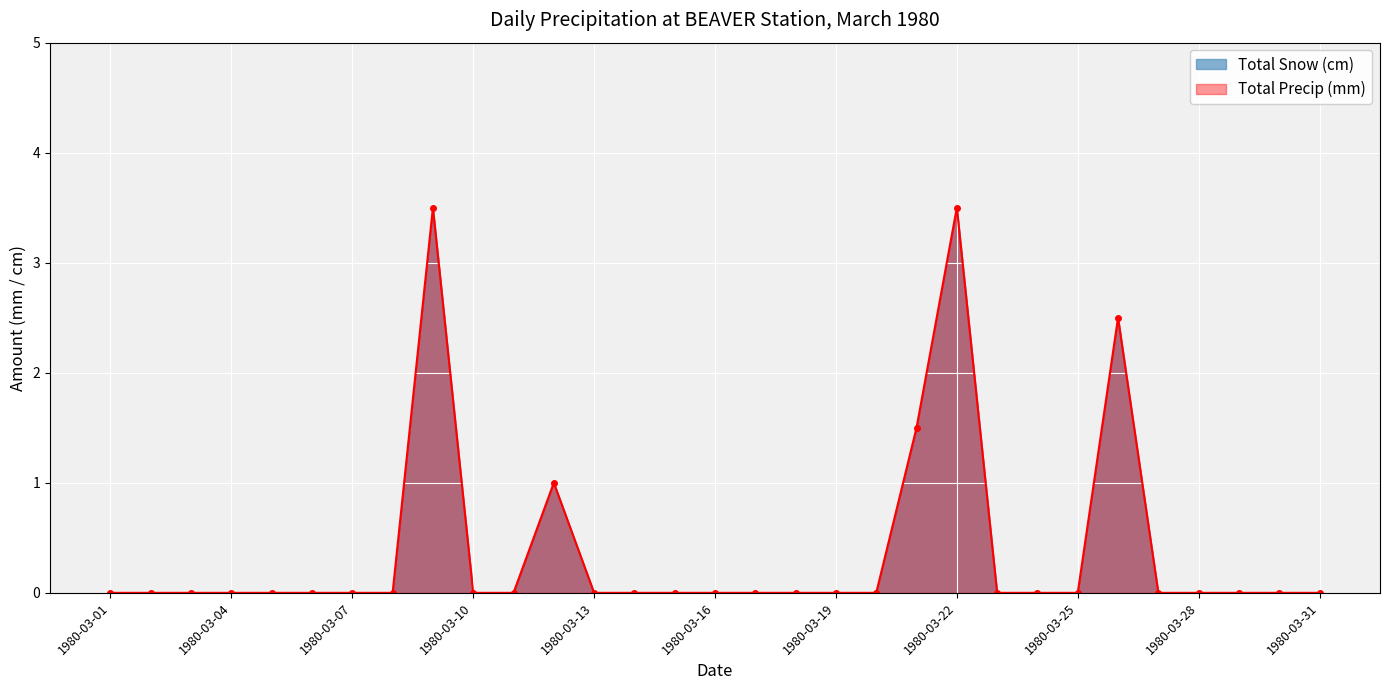

What is the sum of all Total Snow (cm) values?

12.0